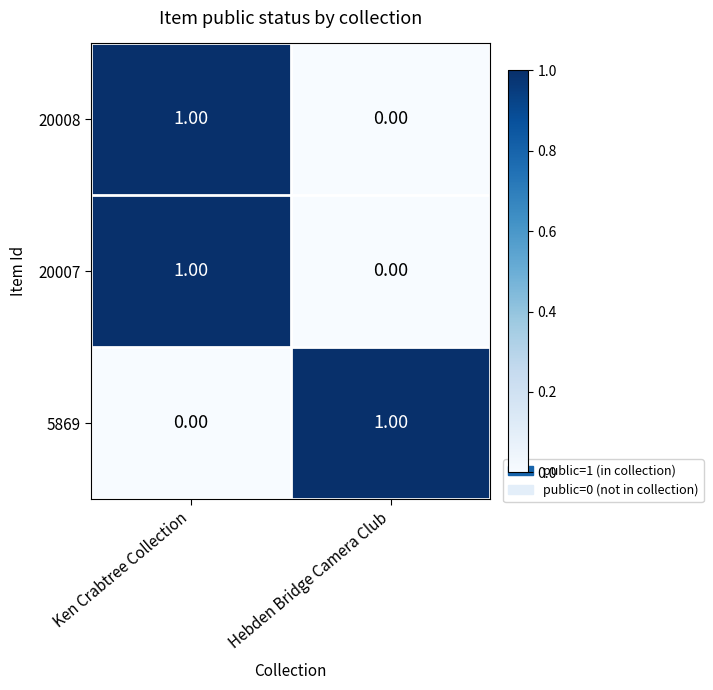

How many series are shown in this chart?

3